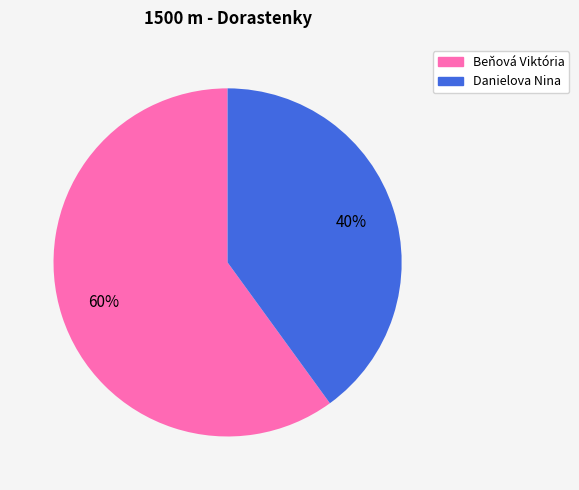

Does any single category account for the majority?

Yes